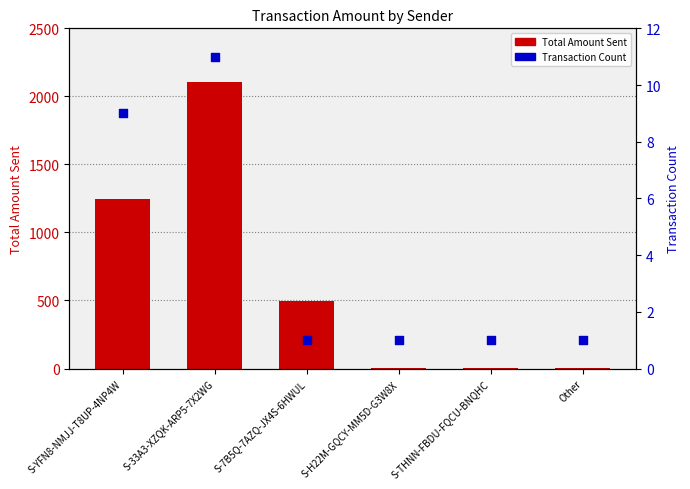

At how many categories does at least one series exceed 1883?

1